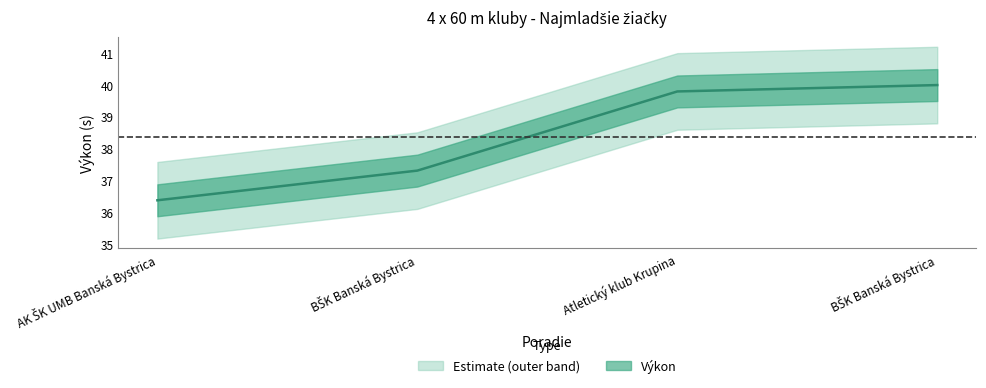

What is the difference between the values at AK ŠK UMB Banská Bystrica and BŠK Banská Bystrica?

0.9